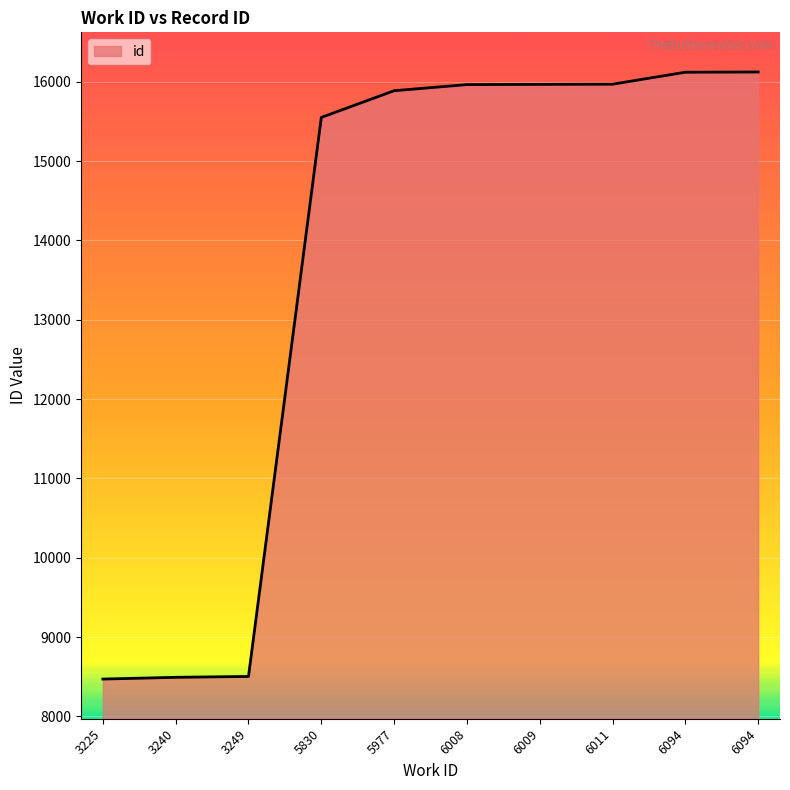

True or false: there are more than 2 points higher than both neighbors.

False